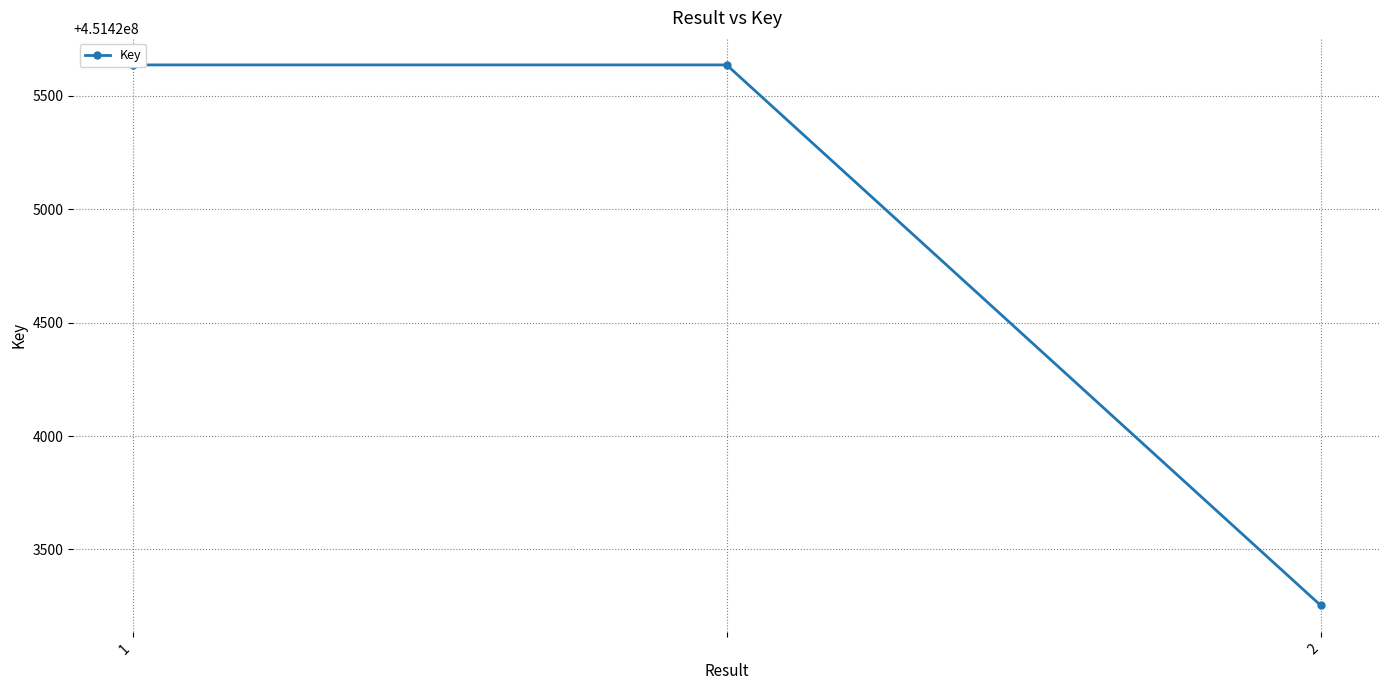

Reading right to left, list all the values displayed in this chart.

451423254	451425635	451425635